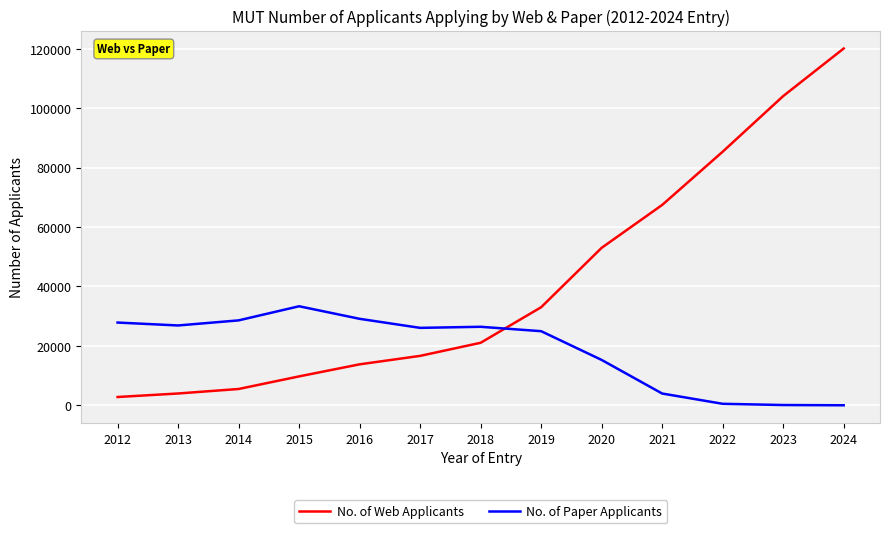

True or false: No. of Web Applicants has a value of 16642 at 2017.

True